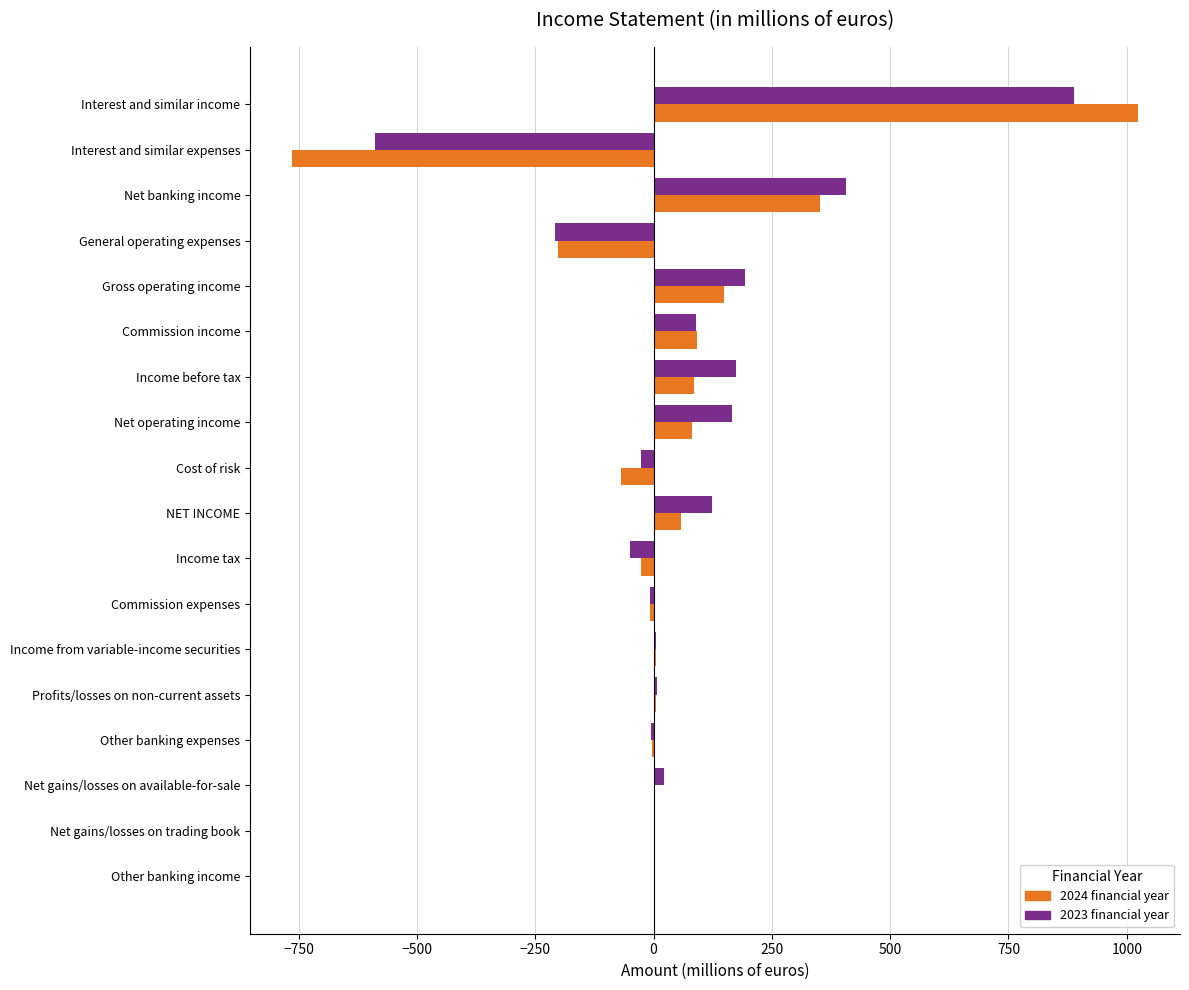

Which category has the highest value in the 2024 financial year series?

Interest and similar income